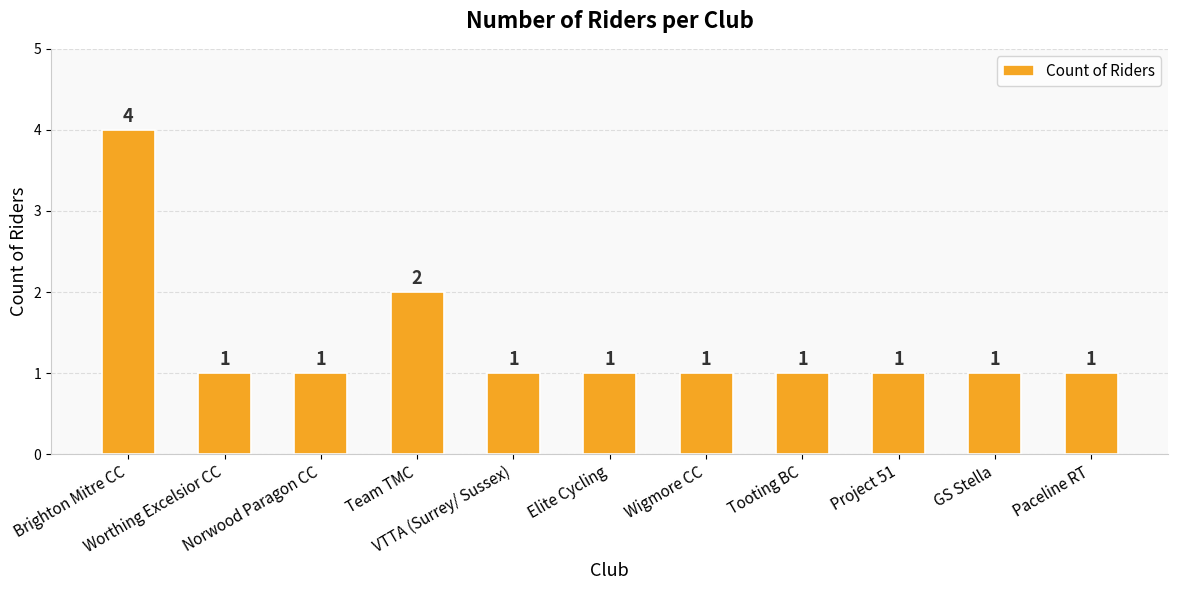

Where is the data nearest to the value 2?

Team TMC